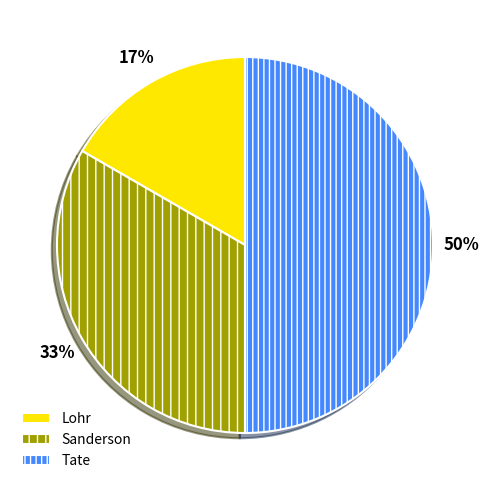

To the nearest percent, what percentage of the pie is Sanderson?

33%